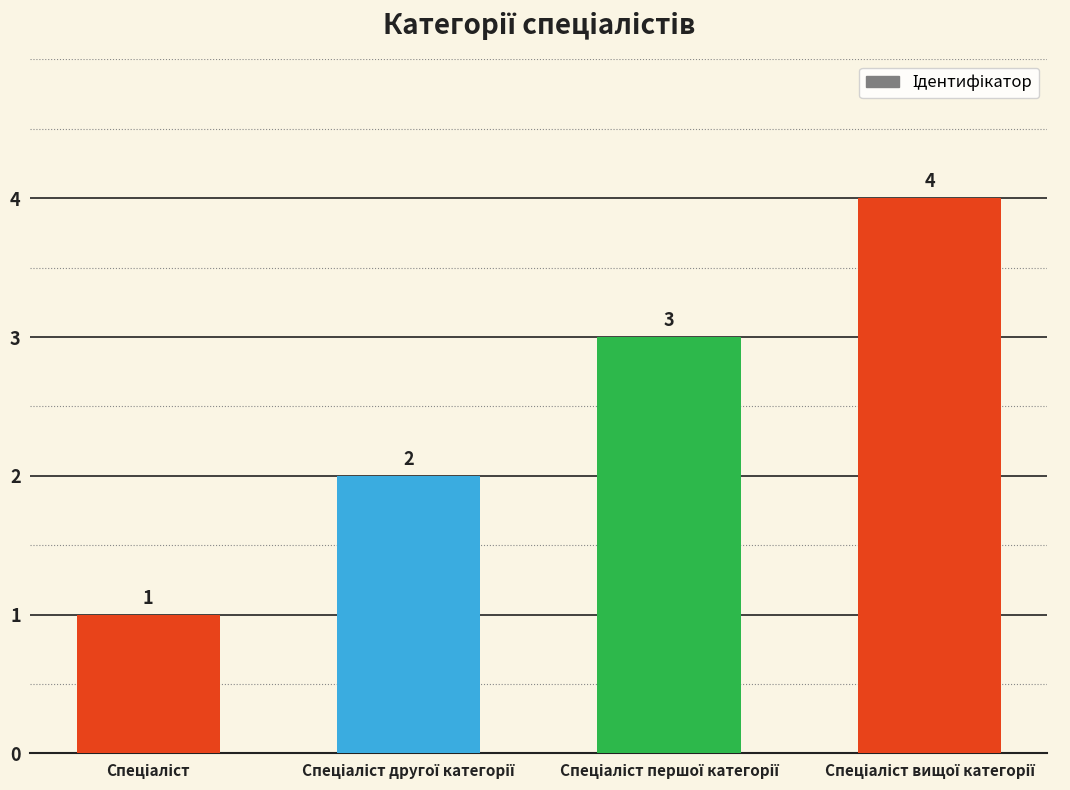

Reading right to left, extract all data points from this chart.

4	3	2	1